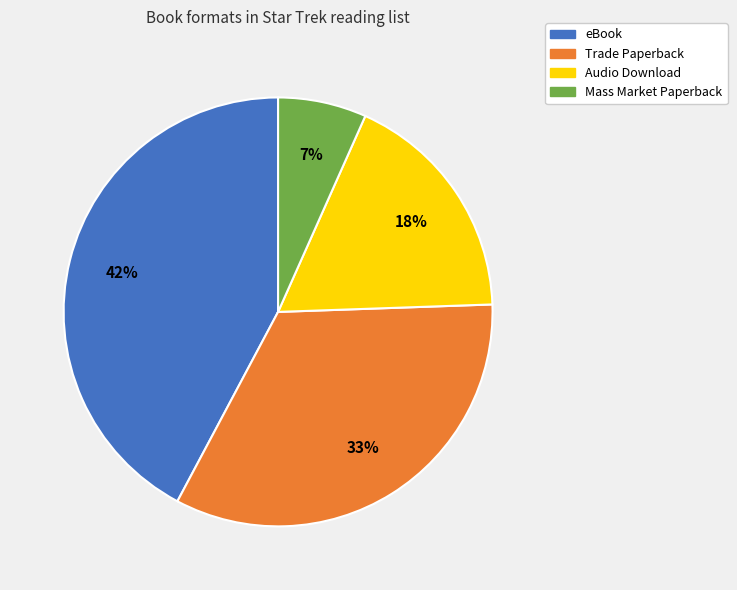

The Audio Download slice represents 28% of the pie. True or false?

False